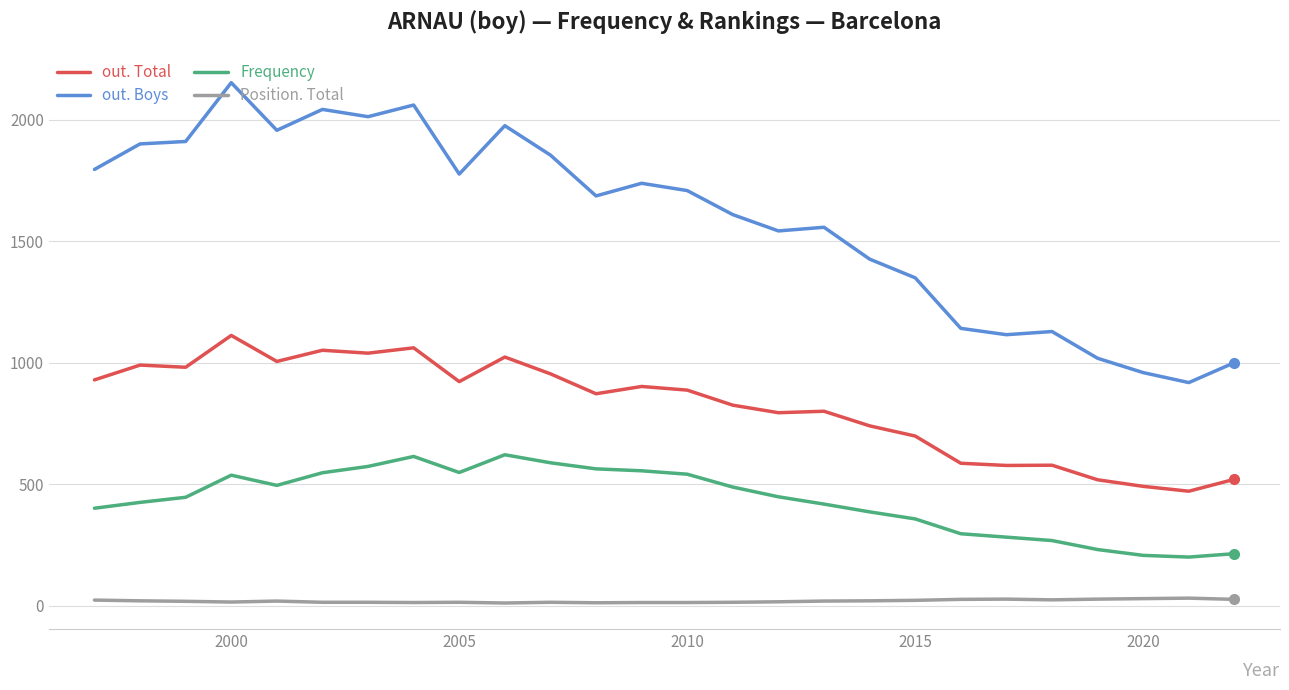

What is the average value of the Position. Total series?

19